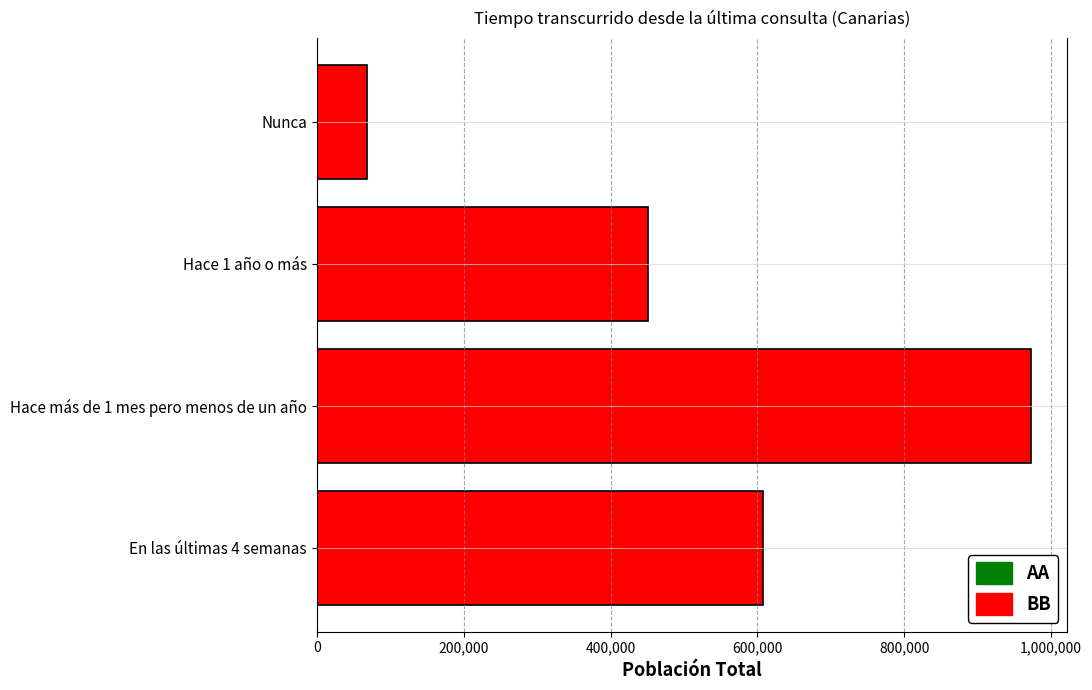

Which category has the highest value across all series?

Hace más de 1 mes pero menos de un año